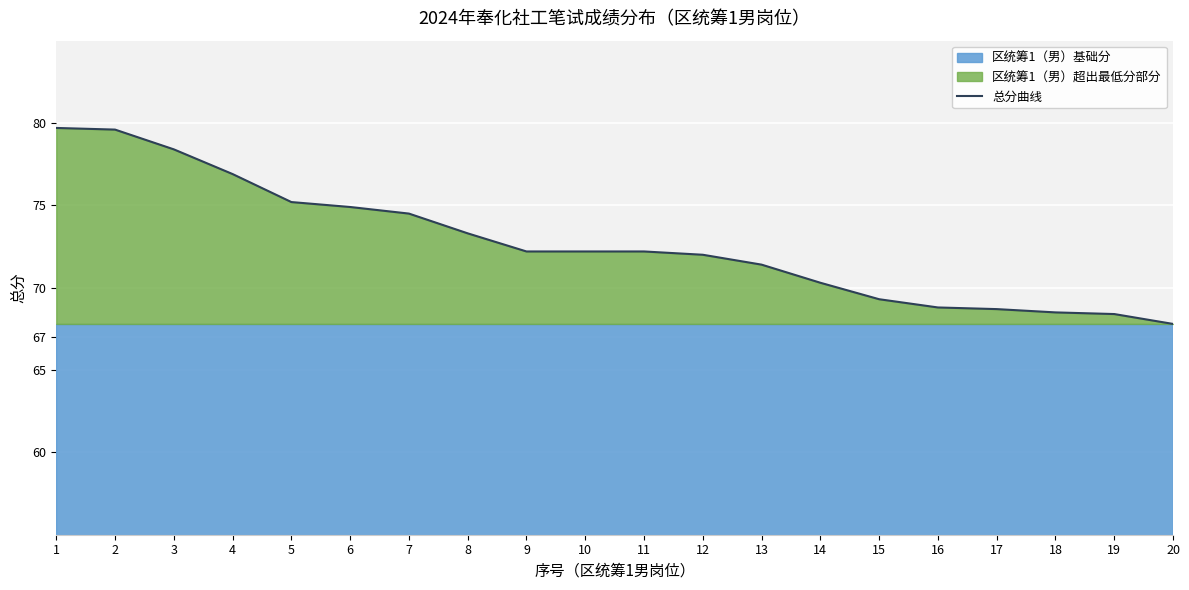

What is the maximum value for 总分曲线?

79.7